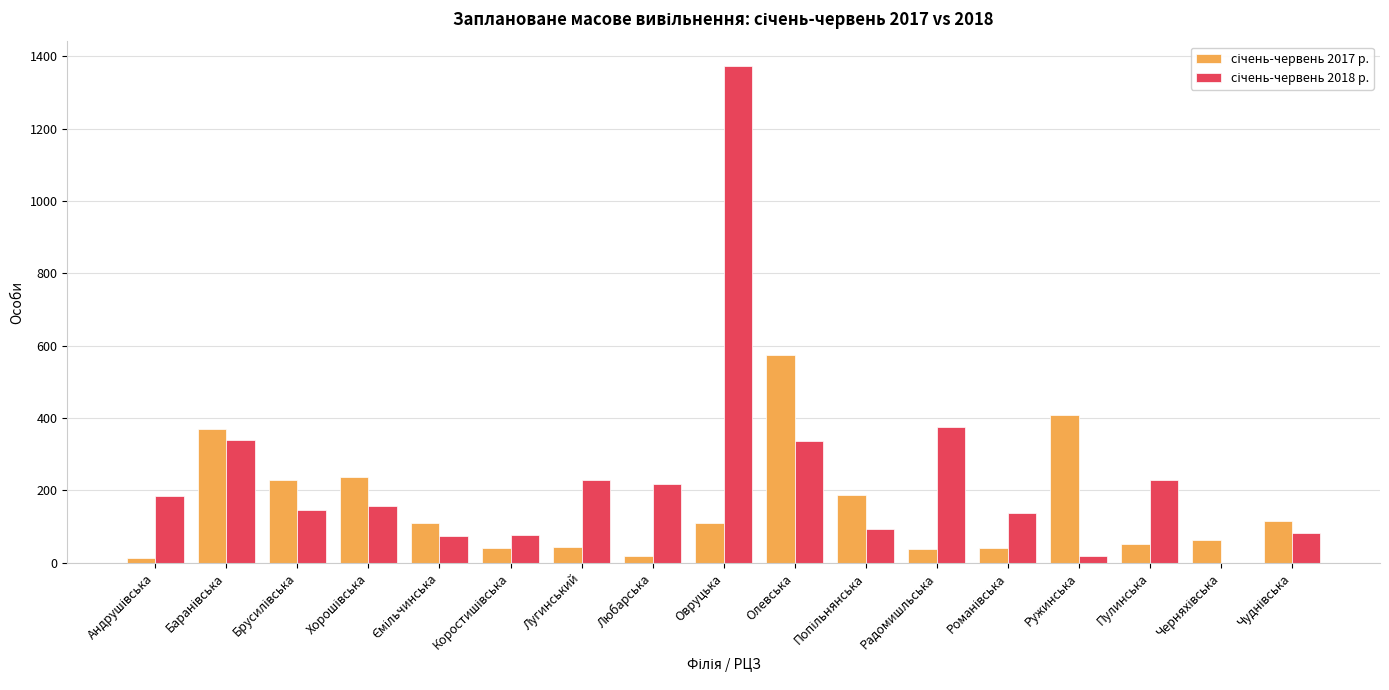

At which category does the chart reach its peak across all series?

Овруцька